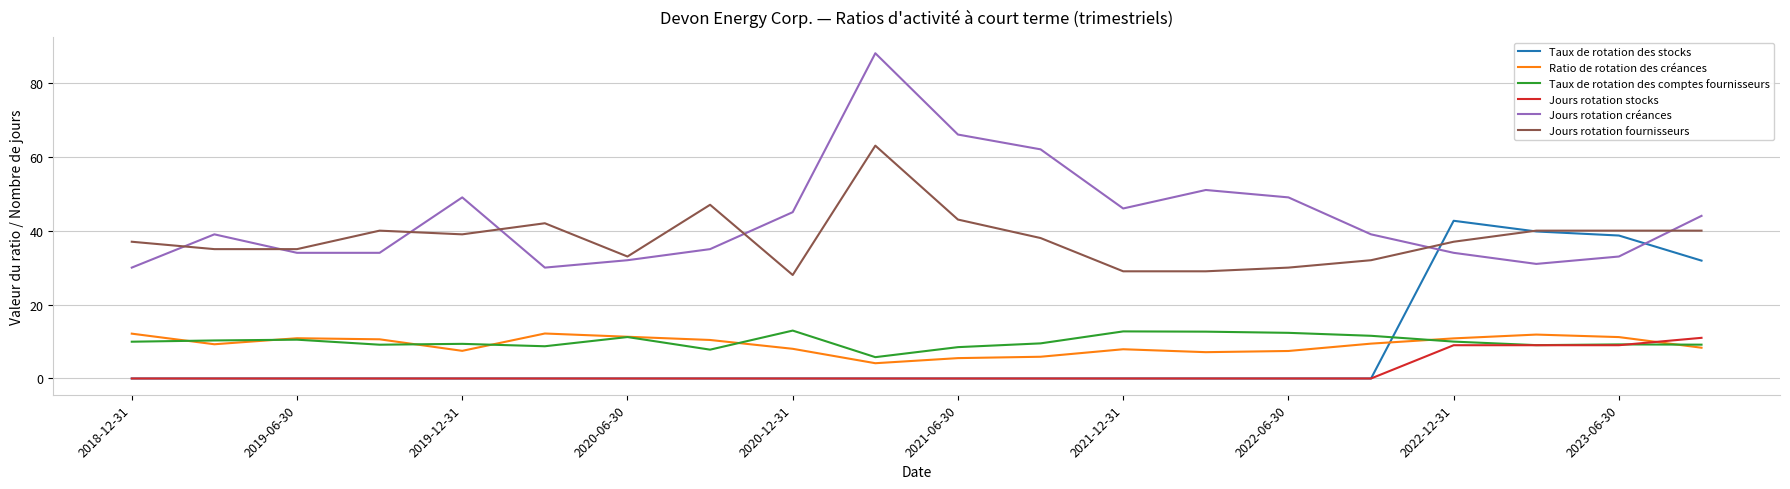

How many times do Jours rotation stocks and Taux de rotation des comptes fournisseurs cross each other?

1